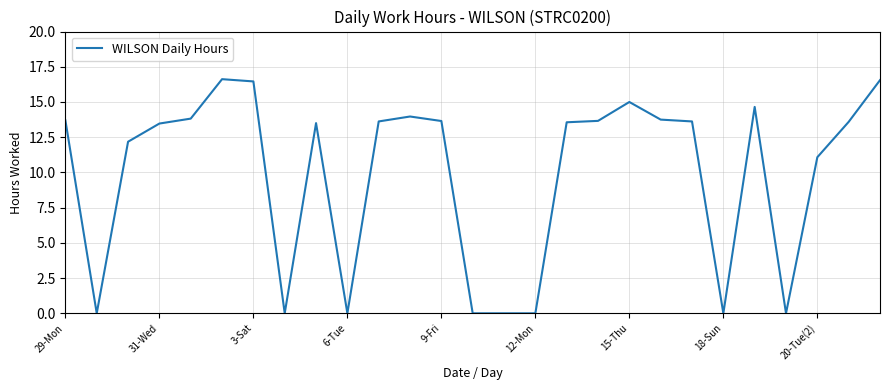

How many points are higher than both their immediate neighbors (excluding endpoints)?

5